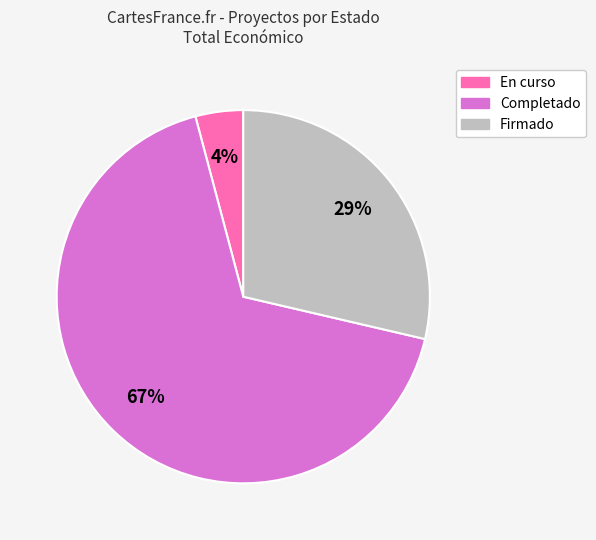

How many segments does this pie chart have?

3